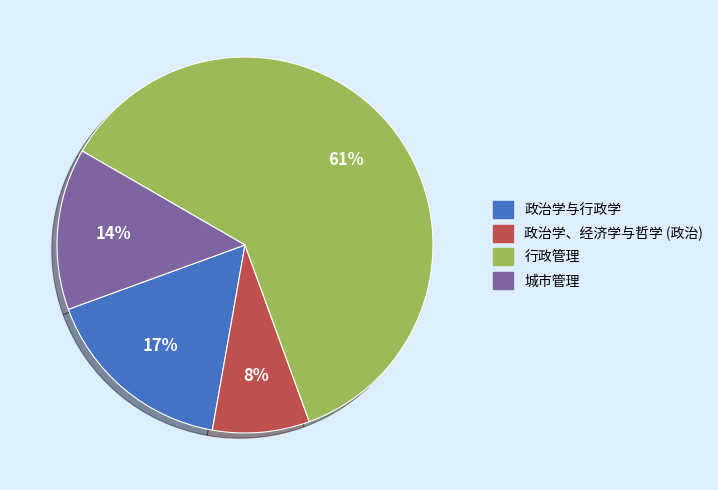

Is there a majority slice in this chart?

Yes